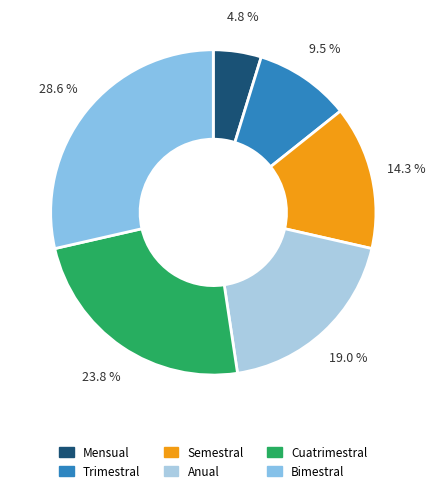

To the nearest percent, what is the difference between the Bimestral and Anual slice percentages?

10%